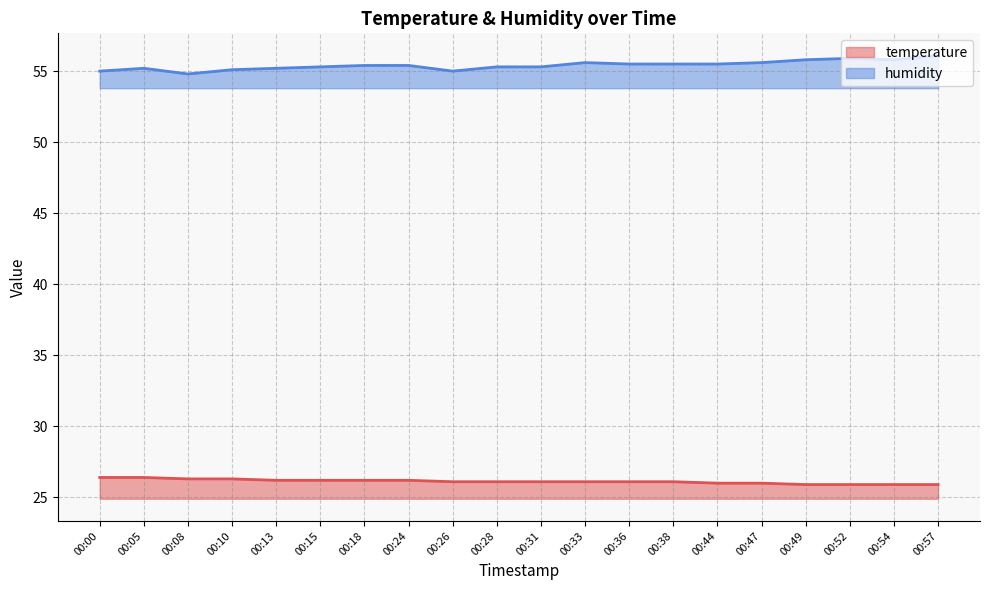

True or false: humidity has a value of 81.4 at 00:28.

False